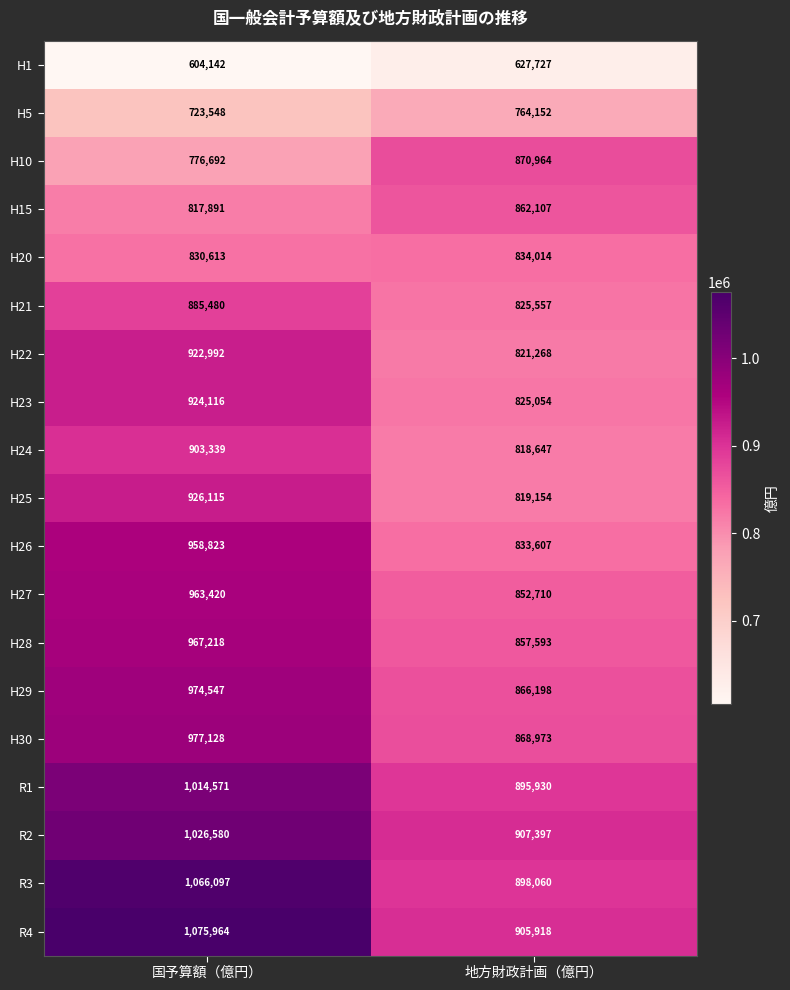

At which category is the sum across all series the highest?

国予算額（億円）